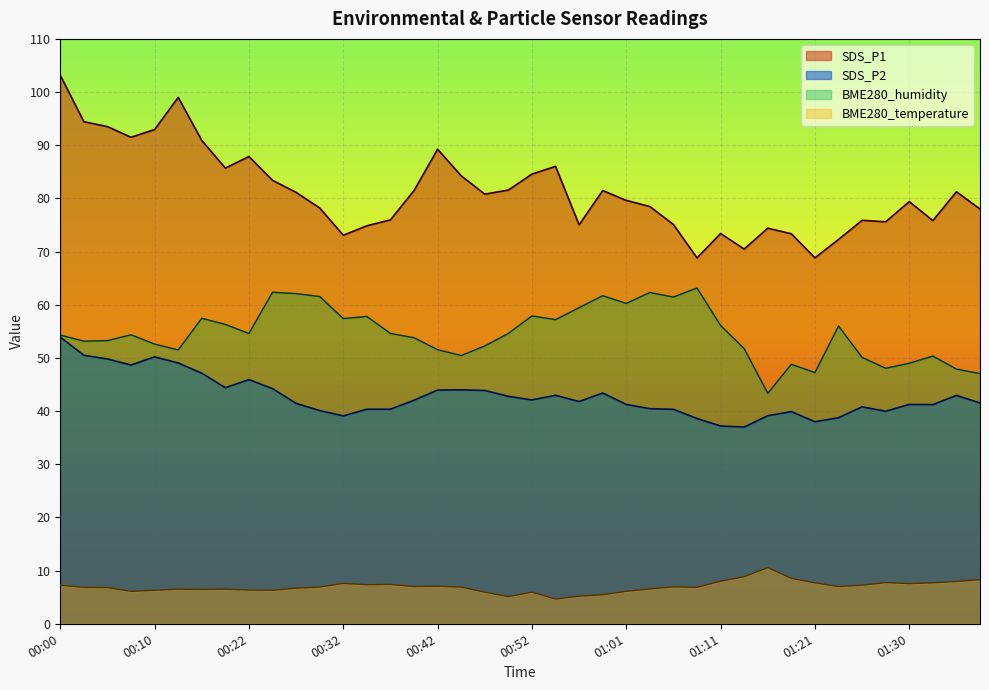

How many lines are shown in the chart?

4